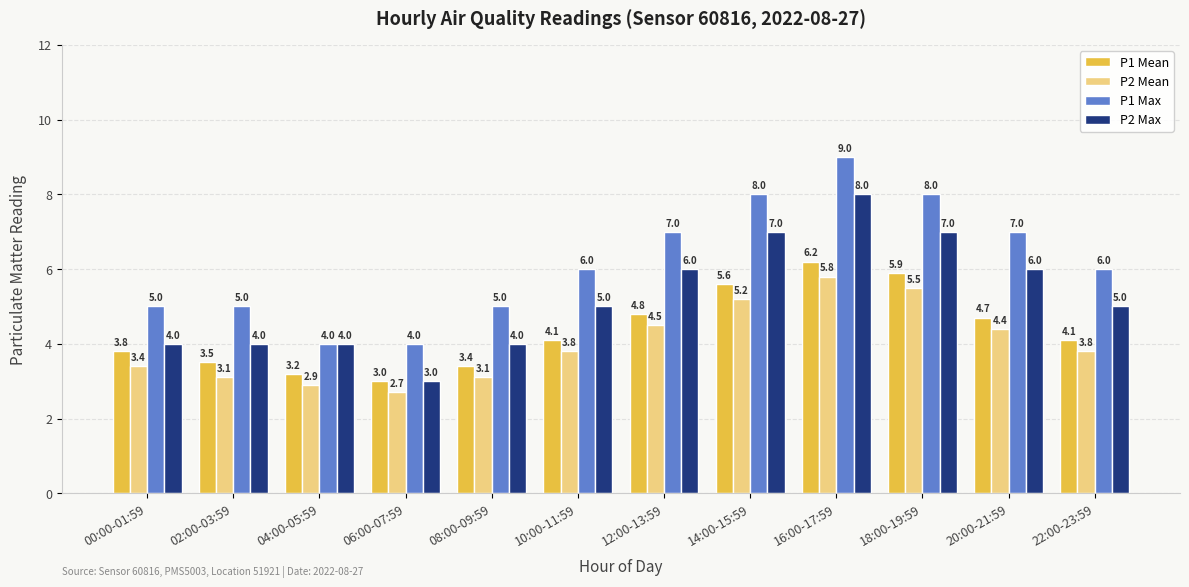

Rank the series at 18:00-19:59 from lowest to highest value.

P2 Mean, P1 Mean, P2 Max, P1 Max